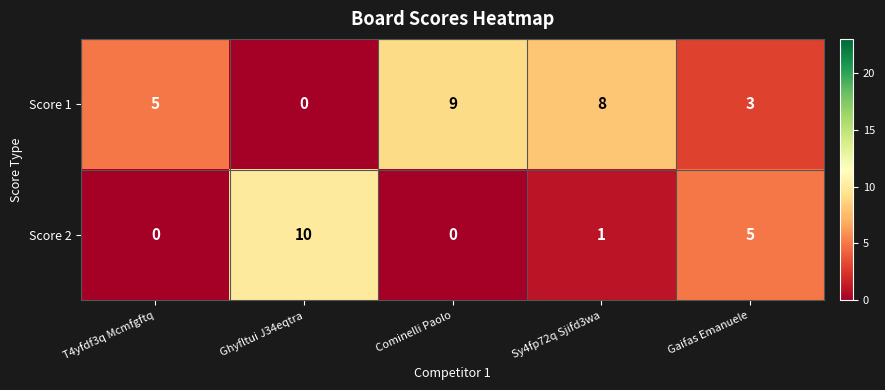

The Score 2 series shows 0 at Cominelli Paolo. True or false?

True